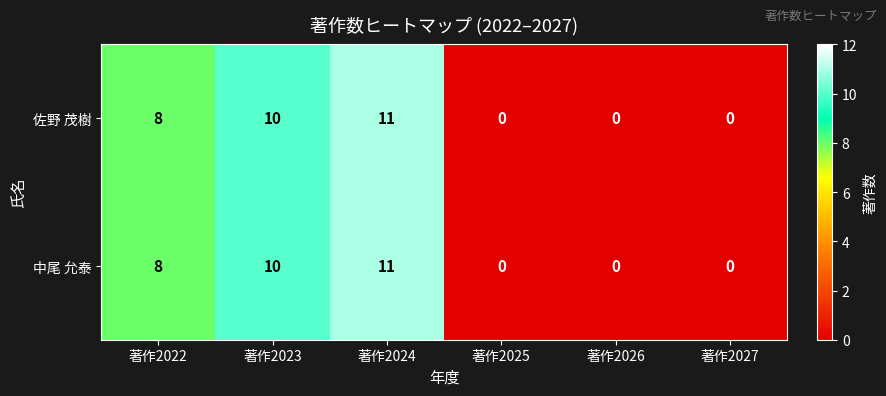

How many data points does each series have?

6